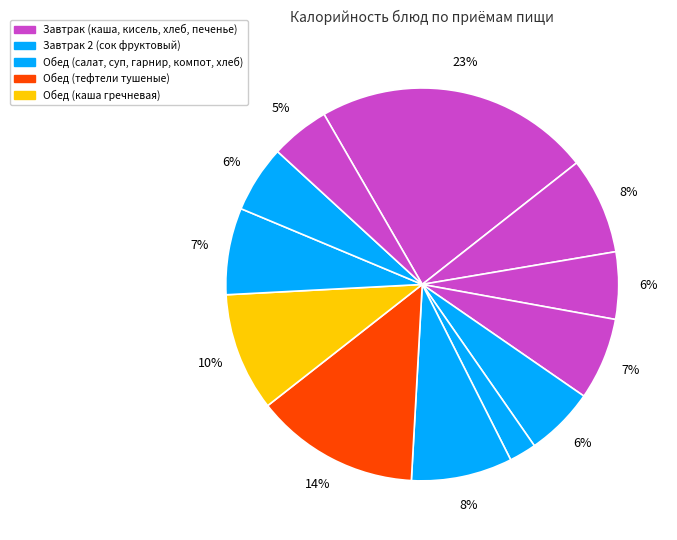

How many segments does this pie chart have?

12